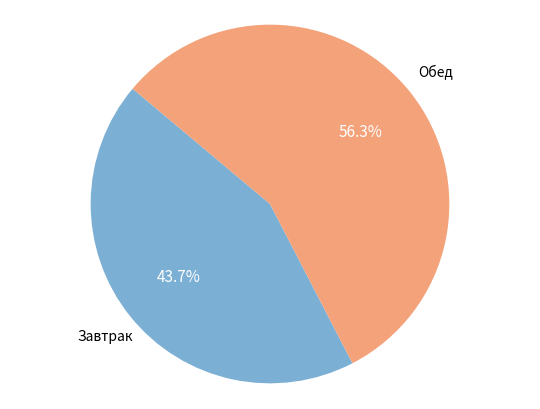

Does any single category account for the majority?

Yes